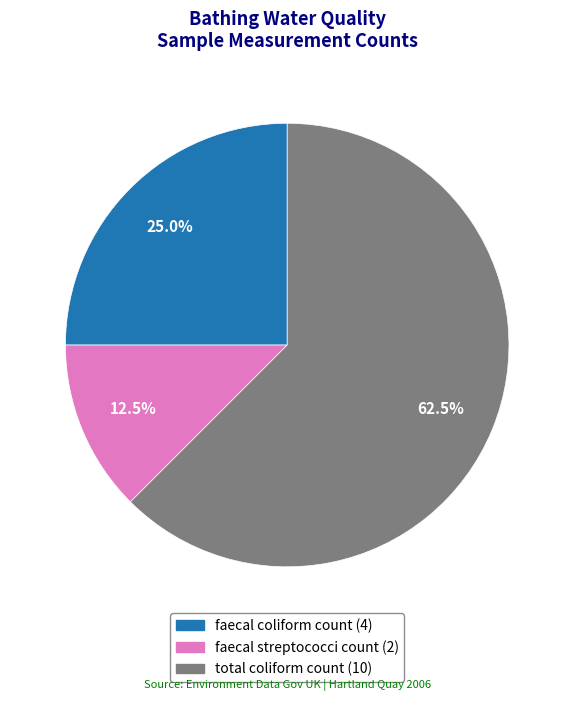

How many segments does this pie chart have?

3